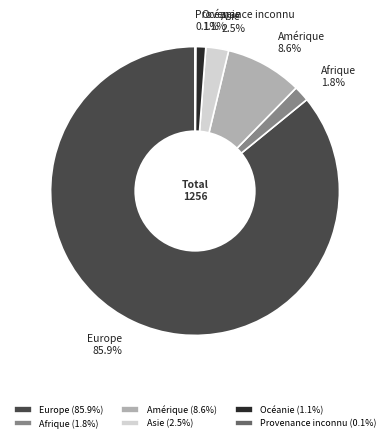

What is the total percentage of Afrique and Océanie?

2.9%